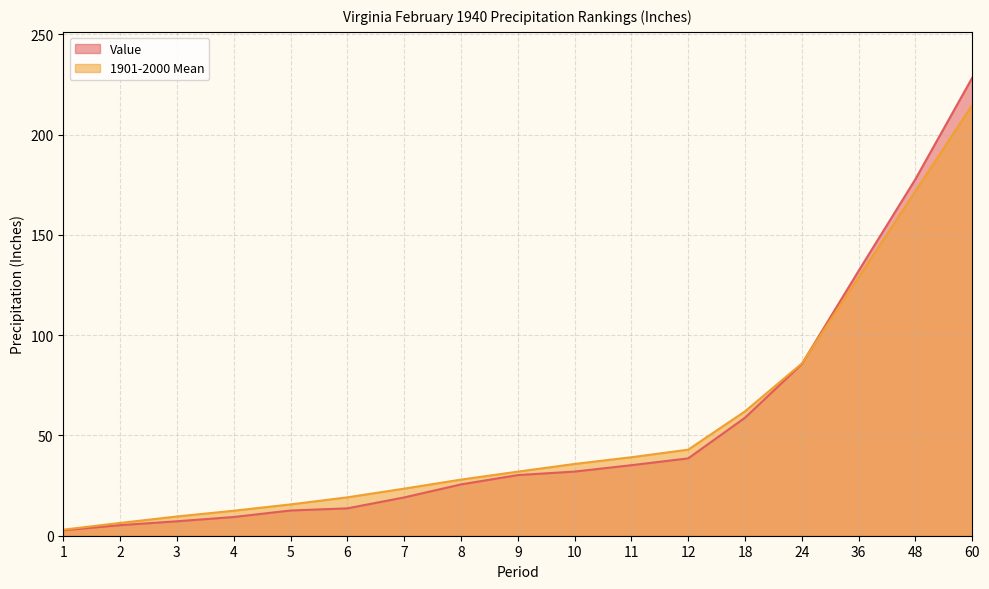

What is the value of the 1901-2000 Mean point at the 17th from the left?

214.7